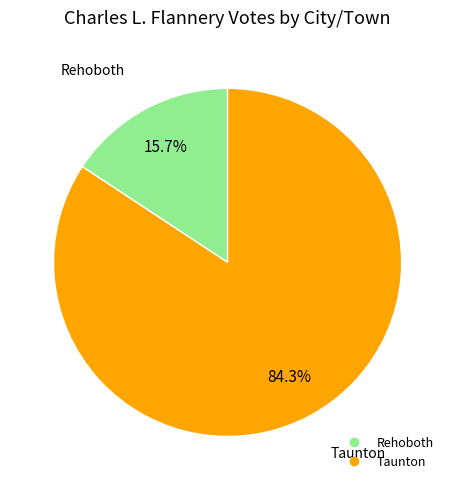

Does Taunton account for over 50% of the chart?

Yes